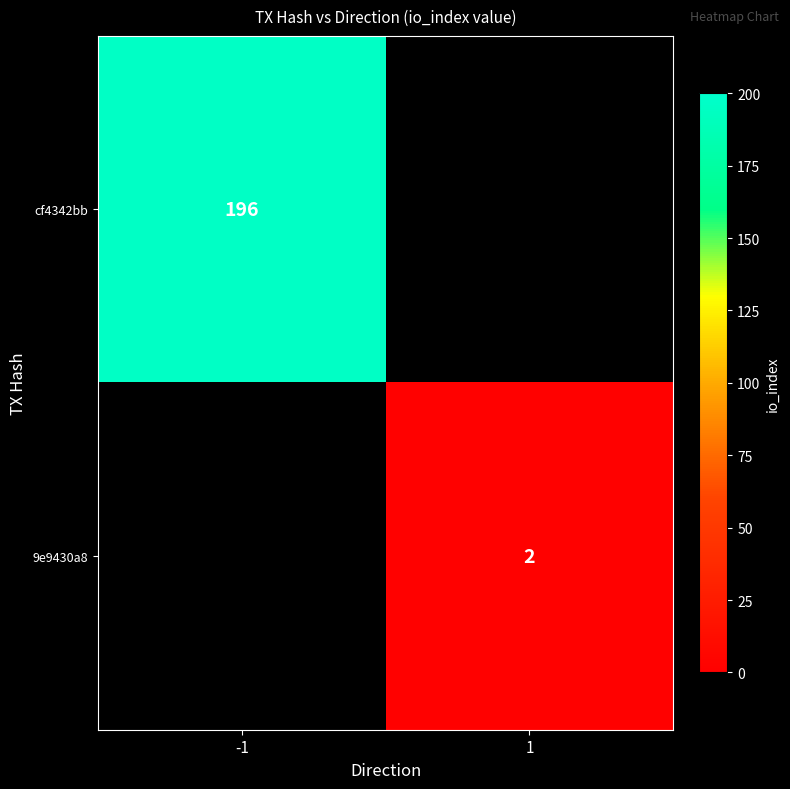

The value of 9e9430a8 at 1 is 4. True or false?

False